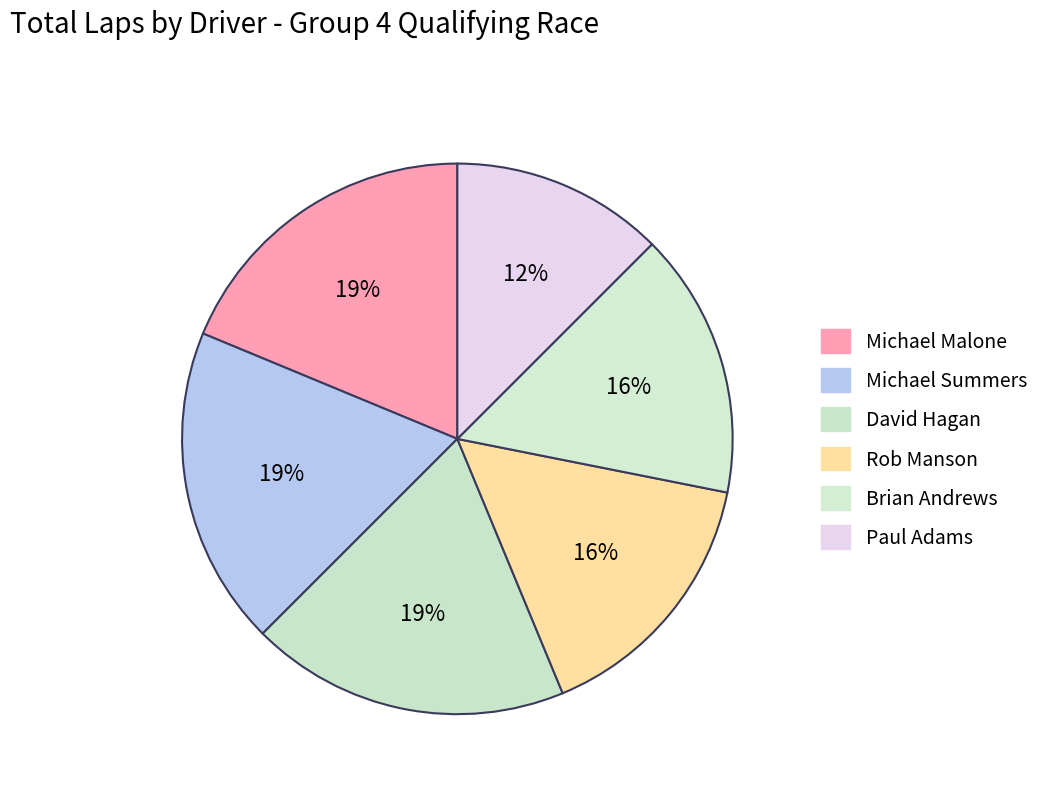

To the nearest percent, what portion does Rob Manson represent?

16%